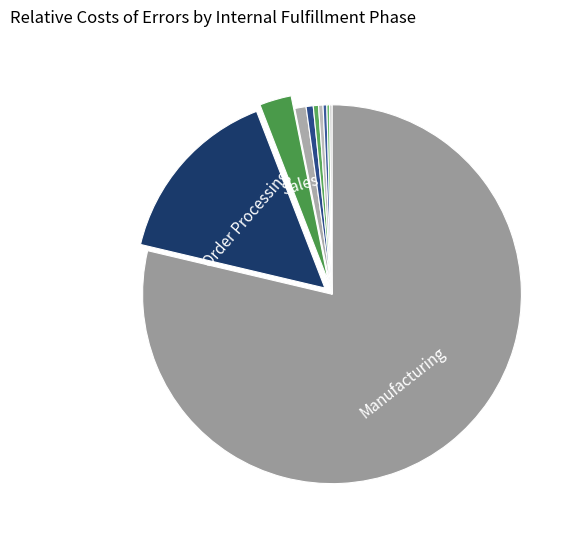

To the nearest percent, what is the average slice percentage?

10%